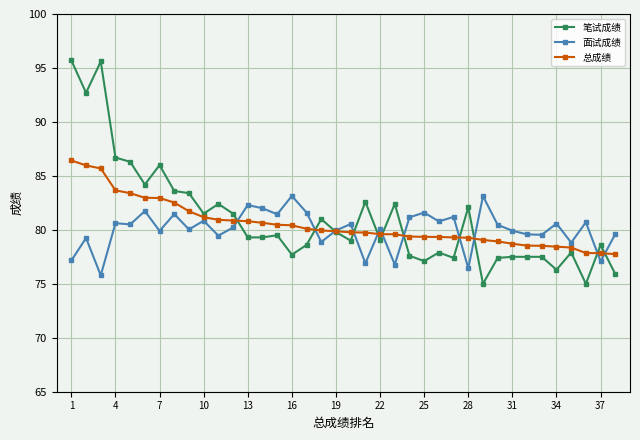

What is the maximum value shown in the chart?

95.7